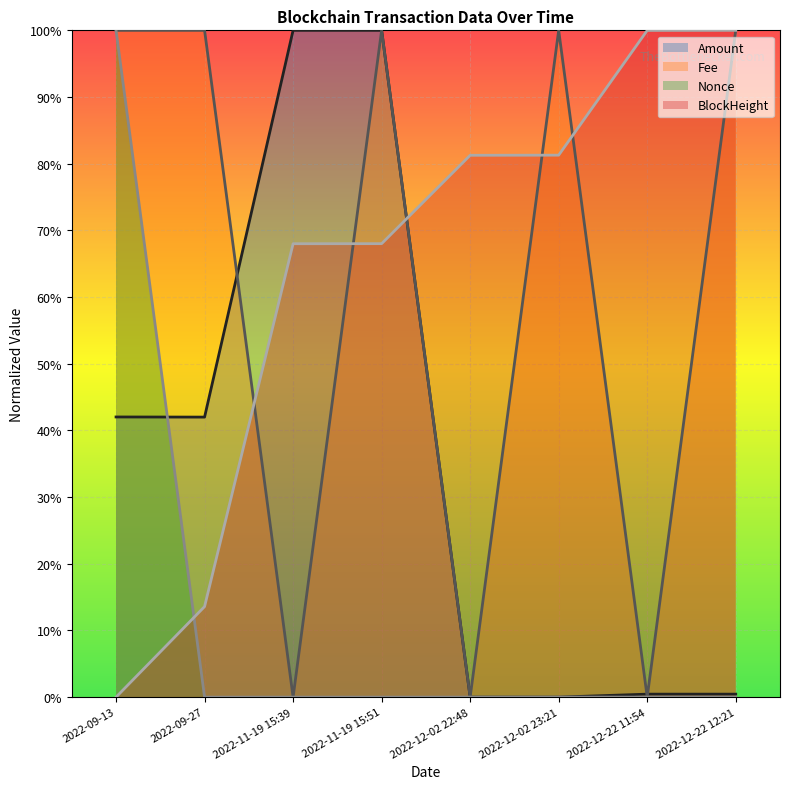

What is the difference between the highest and lowest values at 2022-09-13?

1.0